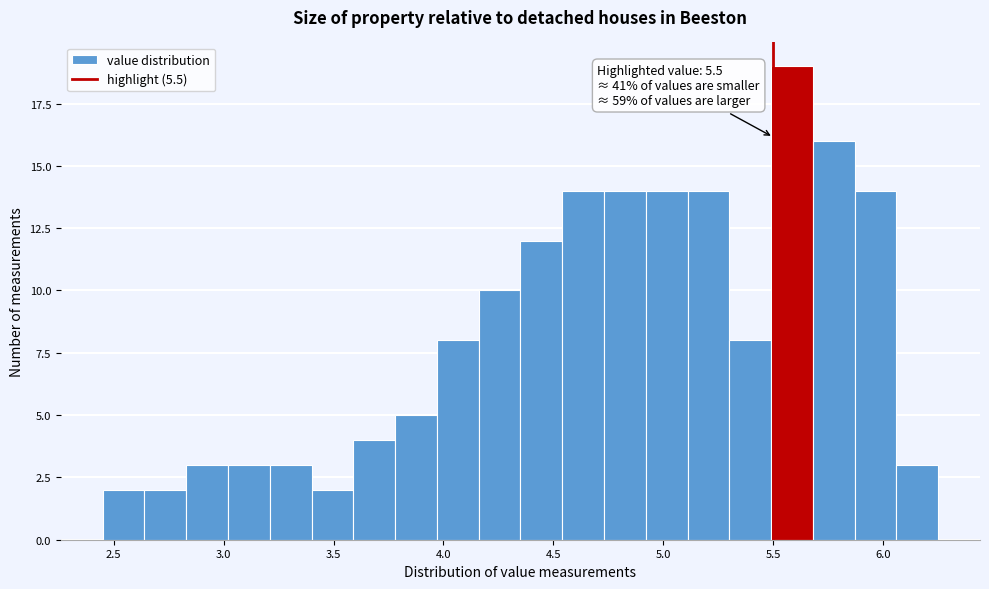

Around what value on the x-axis is the tallest bar? Give the approximate position of its centre, as read against the axis.

5.60